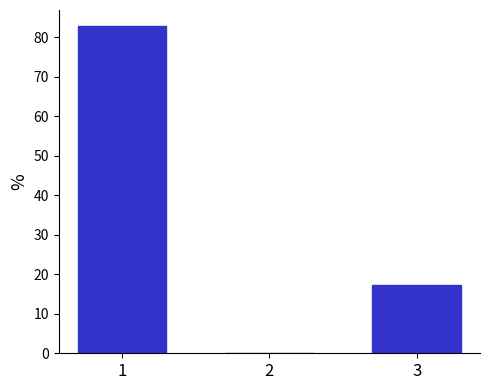

Reading left to right, transcribe all the data shown in this chart.

1=82.7	2=0.0	3=17.3